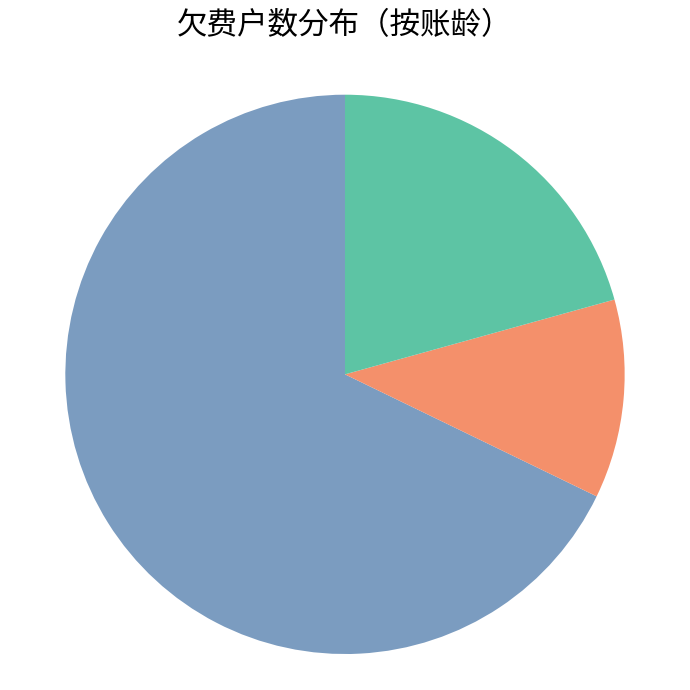

Is there any slice that represents more than half of the pie?

Yes